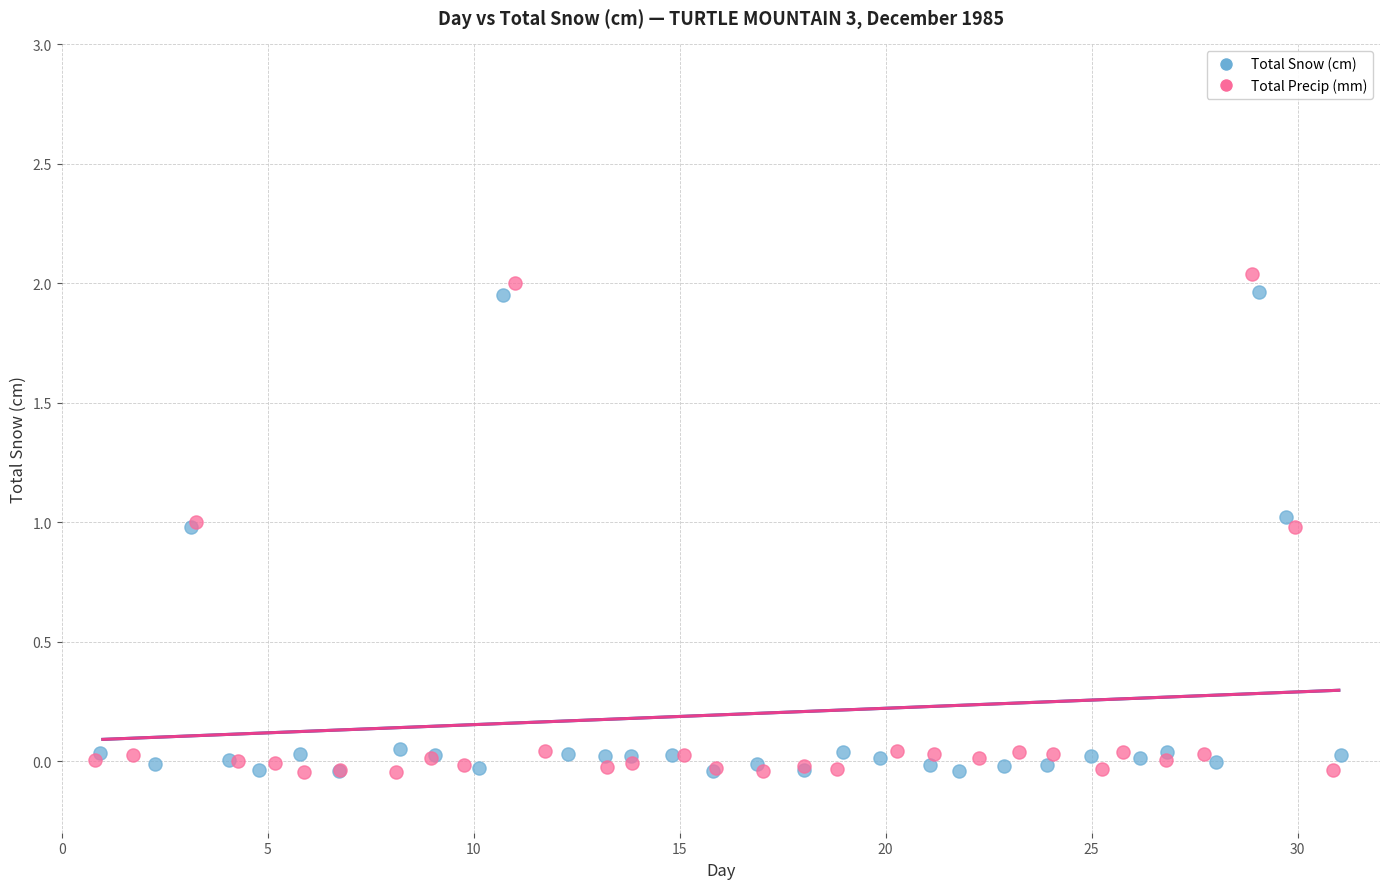

Which series contains the highest Y value?

Total Precip (mm)